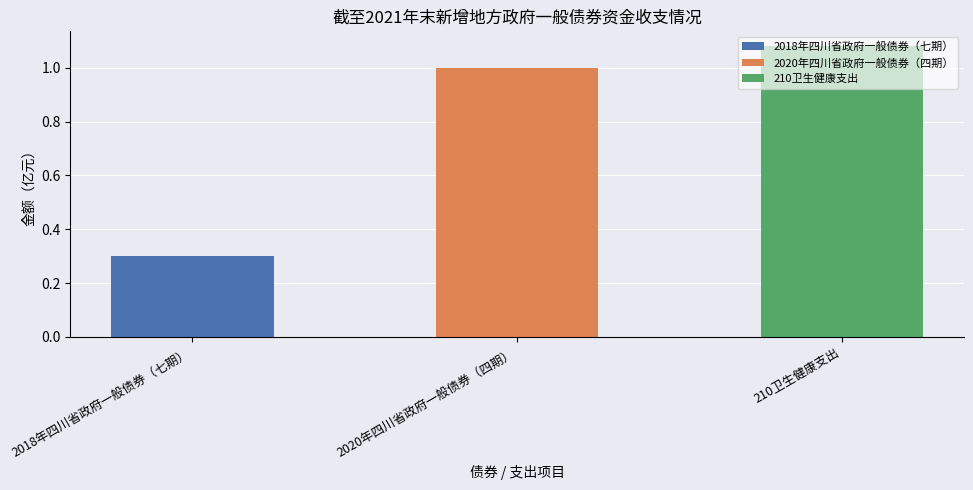

How many data points are above 1?

1